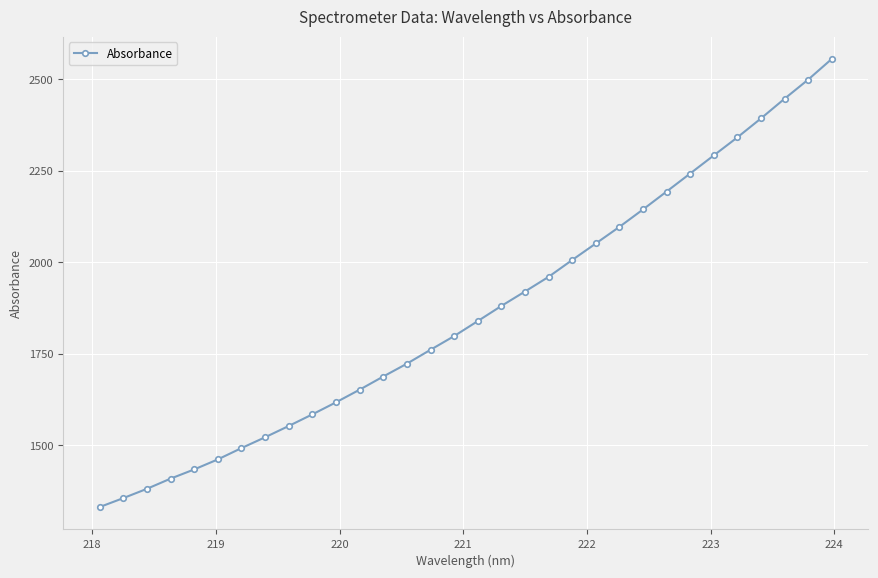

What is the value of the 13th point from the left?

1688.4